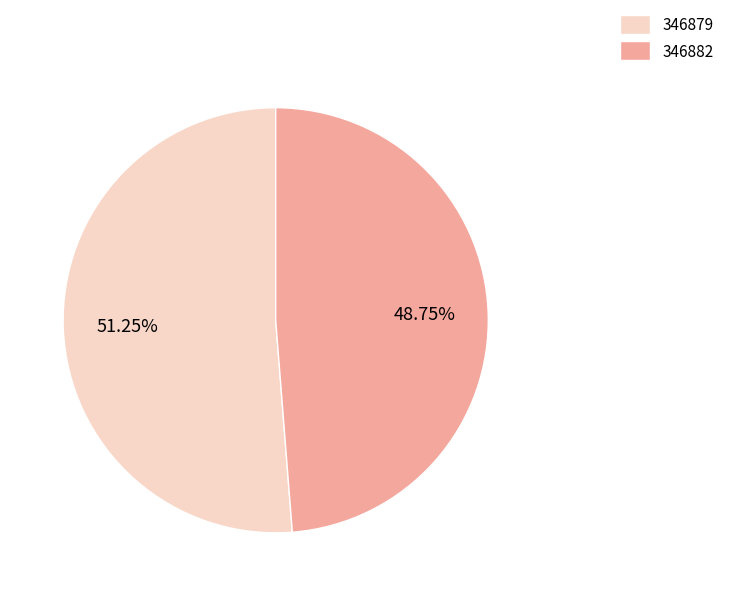

Combined, do 346882 and 346879 account for over 50%?

Yes